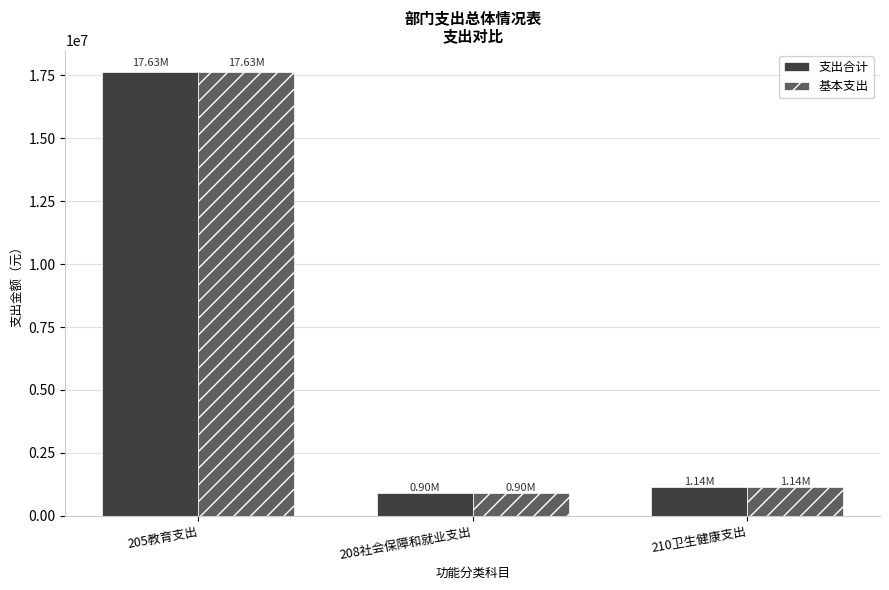

Which category has the lowest value in the 基本支出 series?

208社会保障和就业支出